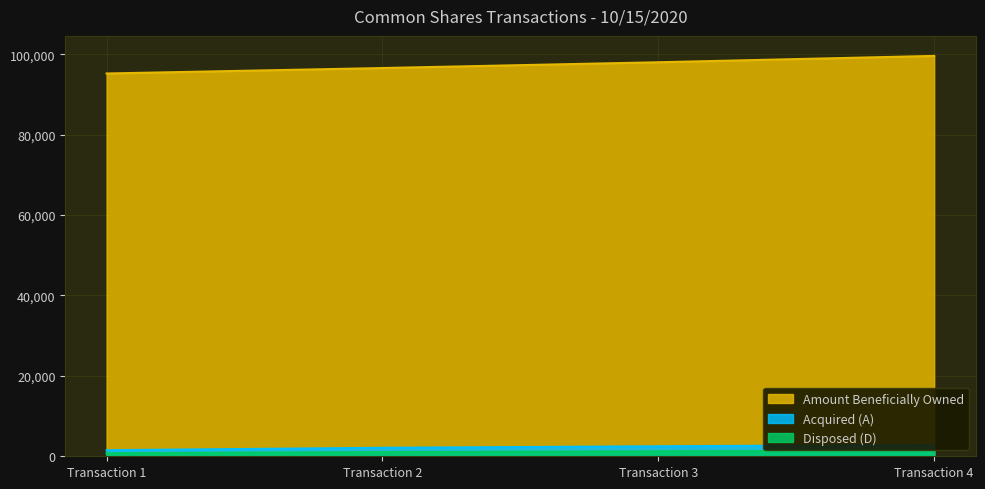

At which label does Amount Beneficially Owned reach its peak?

Transaction 4